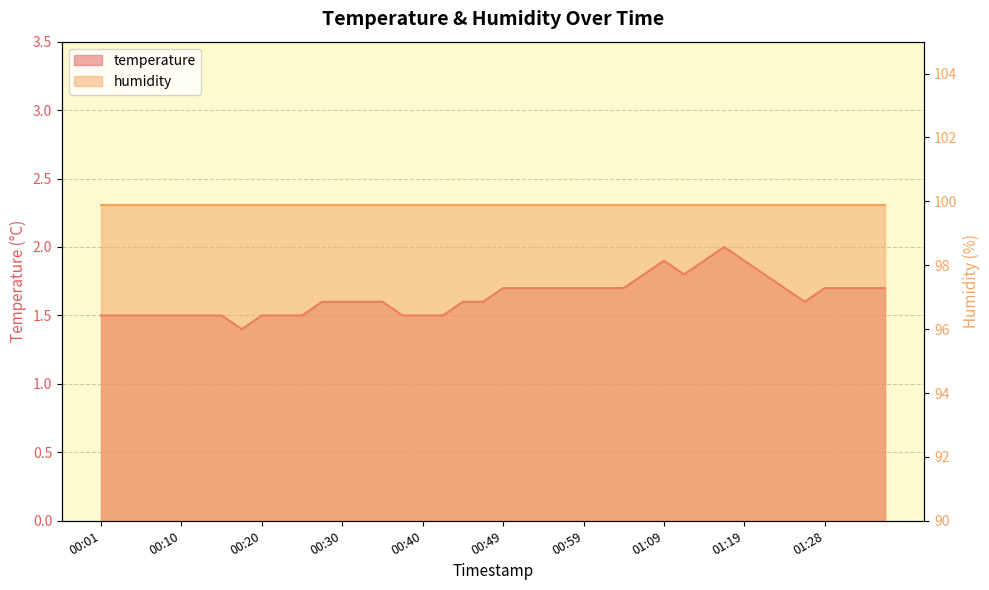

Reading right to left, transcribe all the data shown in this chart.

1.7	1.7	1.7	1.7	1.6	1.7	1.8	1.9	2.0	1.9	1.8	1.9	1.8	1.7	1.7	1.7	1.7	1.7	1.7	1.7	1.6	1.6	1.5	1.5	1.5	1.6	1.6	1.6	1.6	1.5	1.5	1.5	1.4	1.5	1.5	1.5	1.5	1.5	1.5	1.5